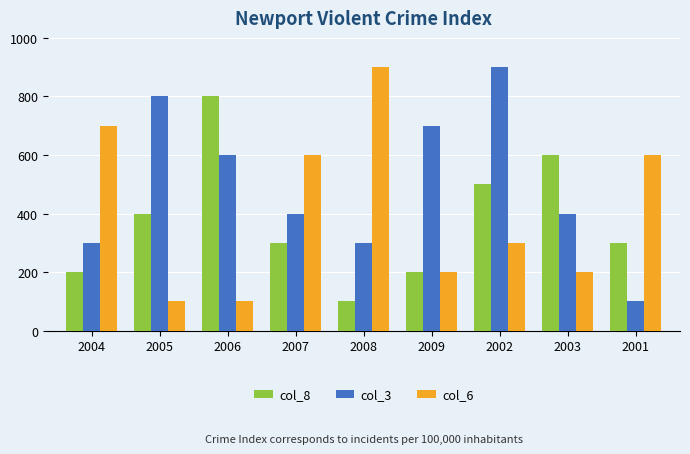

List the series in order of their overall mean, highest first.

col_3, col_6, col_8